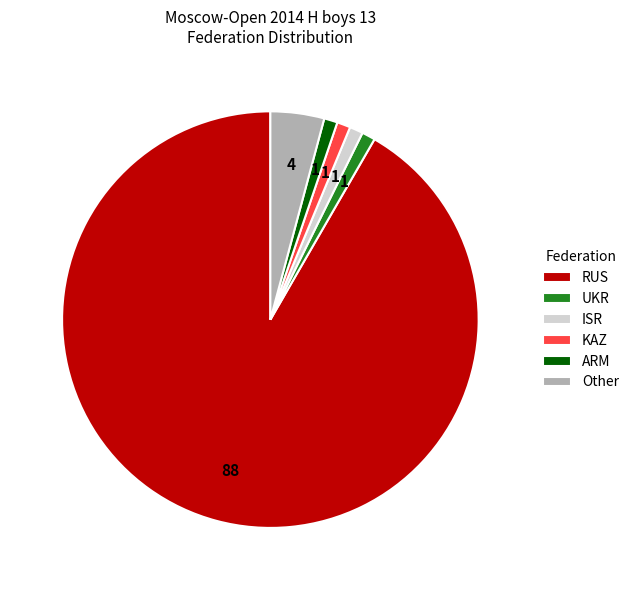

Approximately how many times larger is the value at Other compared to ARM?

4.0